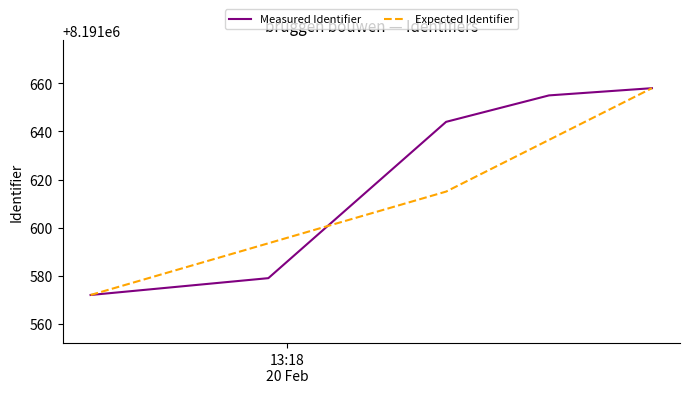

Which series has the largest total across all categories?

Measured Identifier